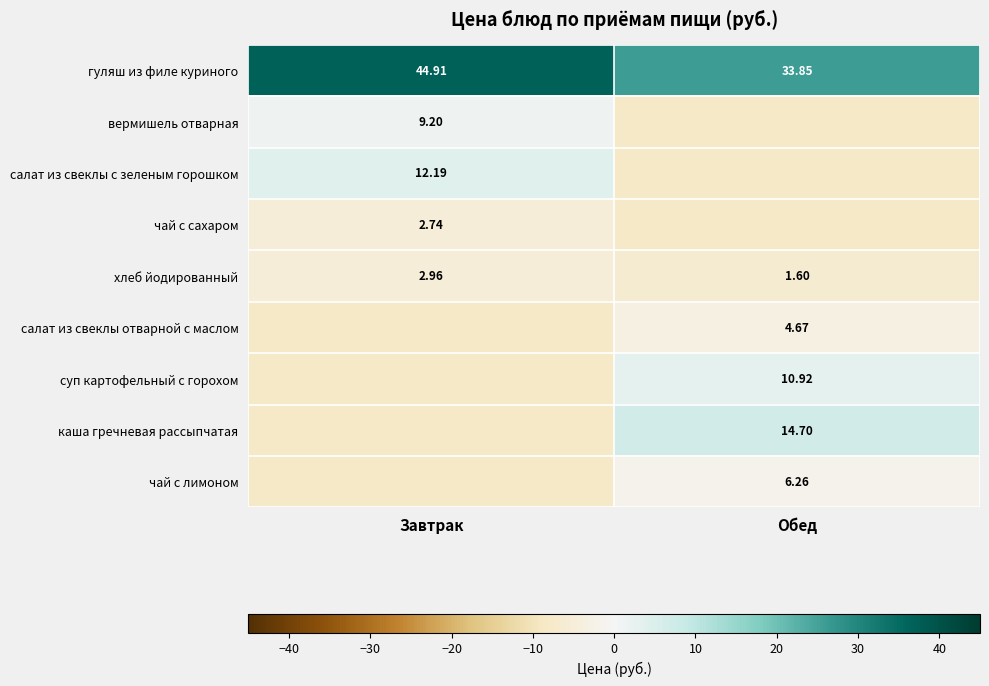

Which category has the highest value across all series?

Завтрак